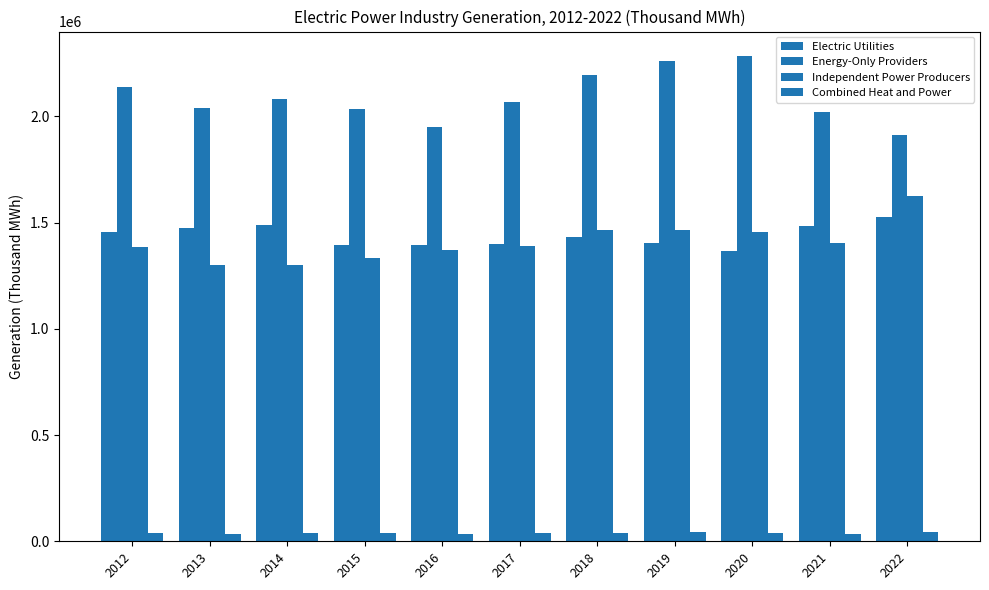

Reading left to right, what are all the values shown in this chart?

Electric Utilities: 1456774	1472124	1485964	1393396	1391873	1396838	1431952	1402200	1364031	1481890	1526810
Energy-Only Providers: 2135819	2036460	2081235	2033705	1947036	2066455	2193414	2259028	2284266	2020031	1909697
Independent Power Producers: 1384156	1298528	1301724	1331181	1372928	1389083	1463236	1466561	1457591	1402064	1626033
Combined Heat and Power: 37017	35396	39916	39113	35131	37571	38674	44641	39572	34772	42980